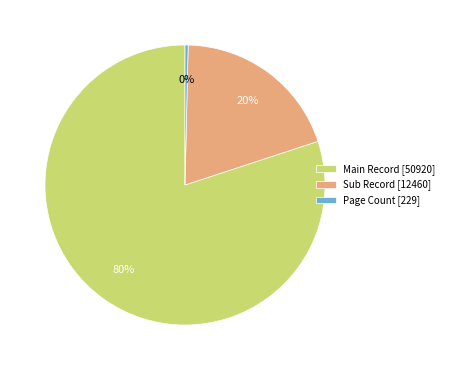

Count the number of slices in the pie.

3